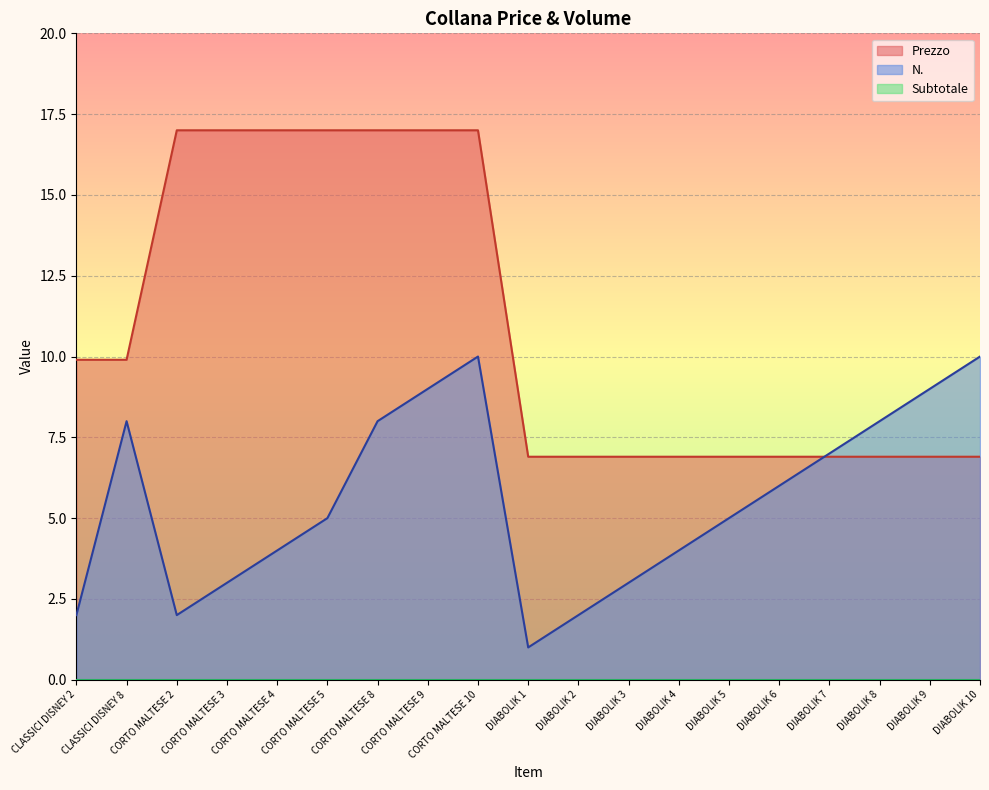

Where is the first local maximum for N.?

CLASSICI DISNEY 8